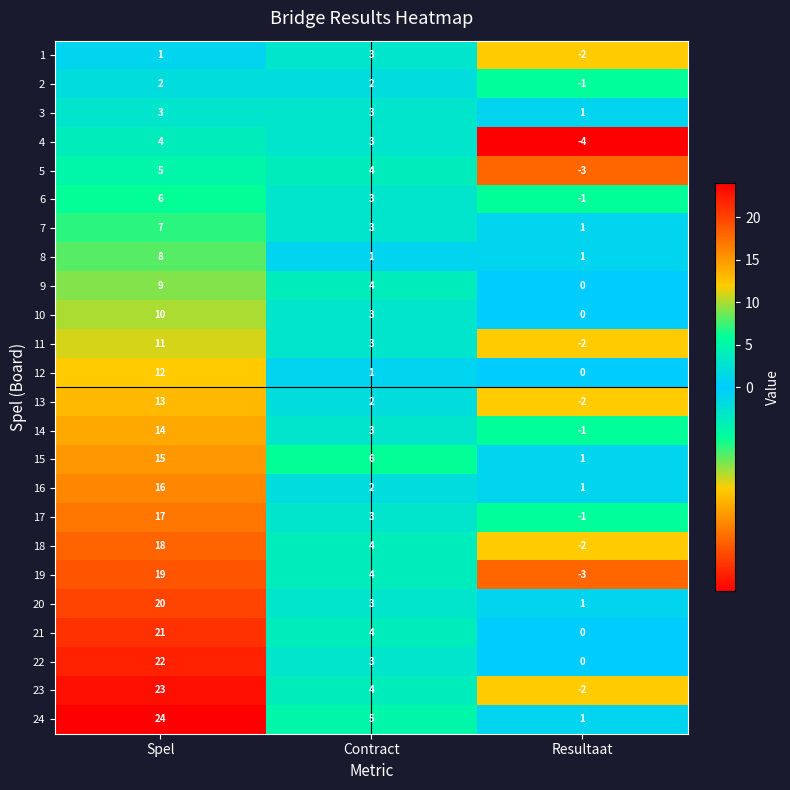

Which series has the widest spread of values?

23